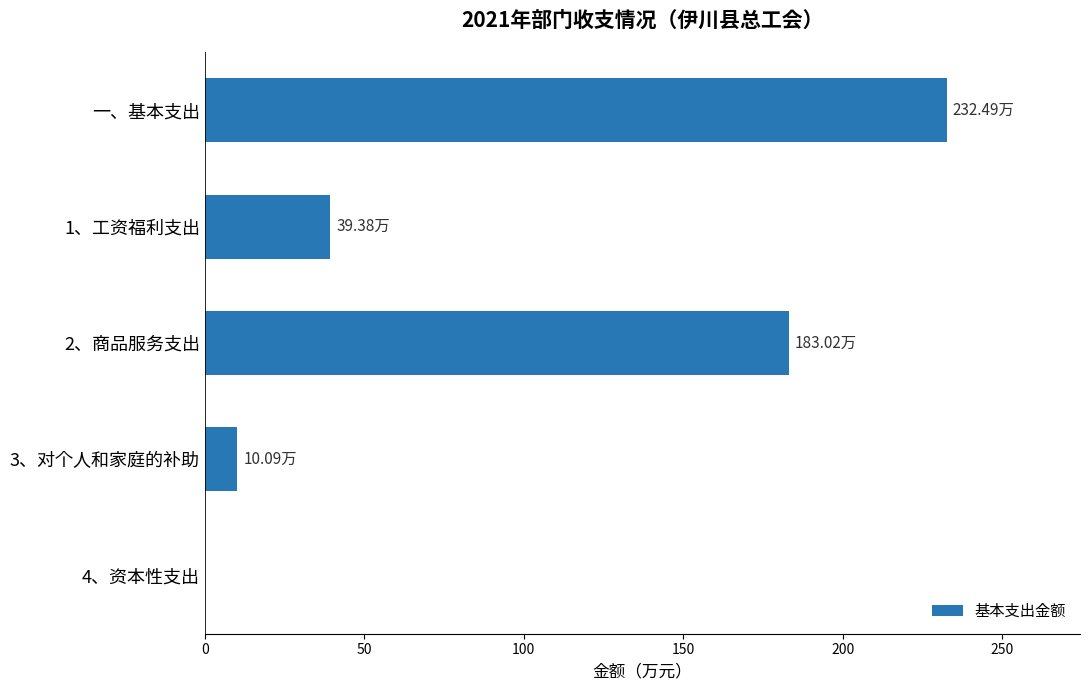

What is the greatest value displayed?

232.5